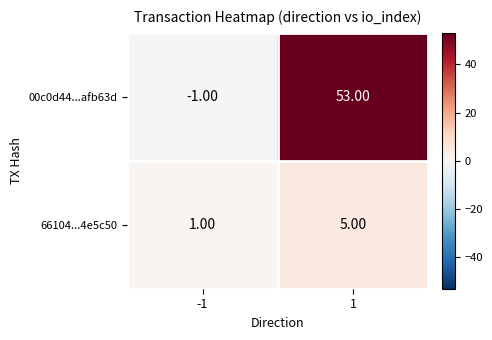

Which series has the widest spread of values?

00c0d44...afb63d